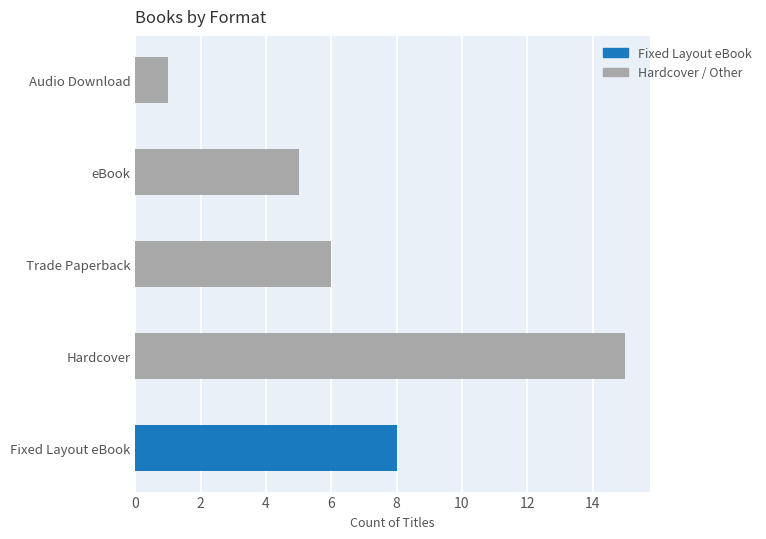

How many data points are less than 6?

2